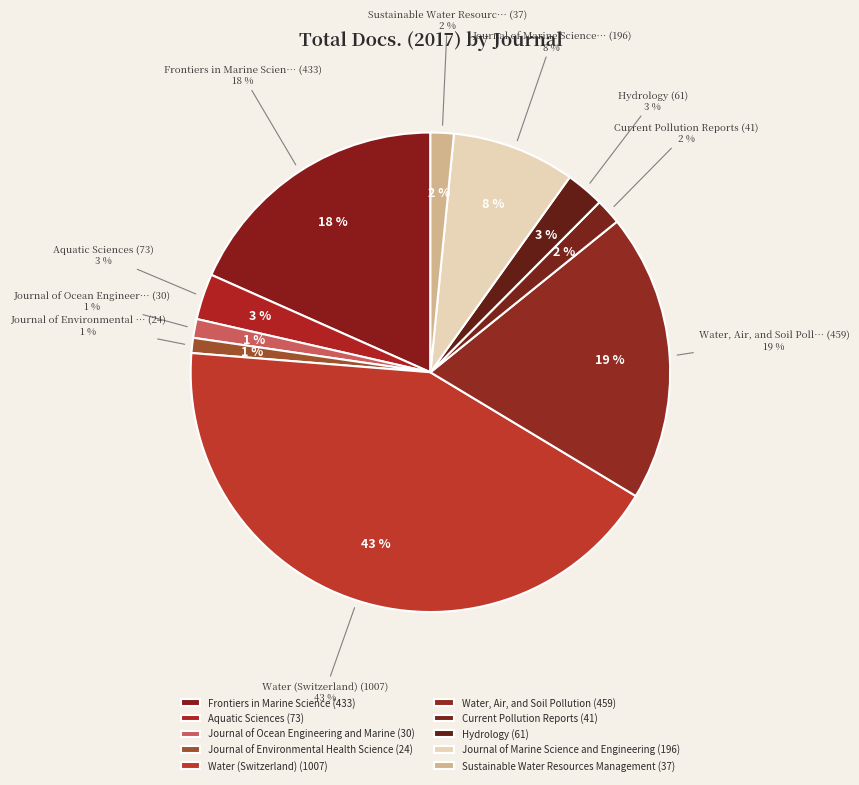

What is the smallest slice in the pie chart?

Journal of Environmental Health Science